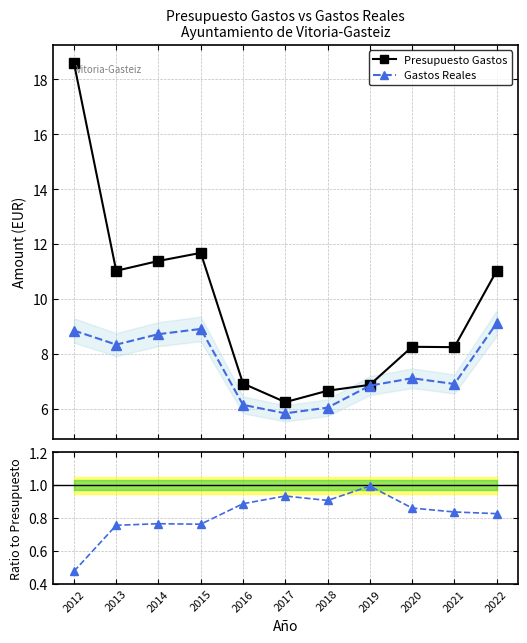

True or false: Presupuesto Gastos has more than 2 points higher than both neighbors.

False